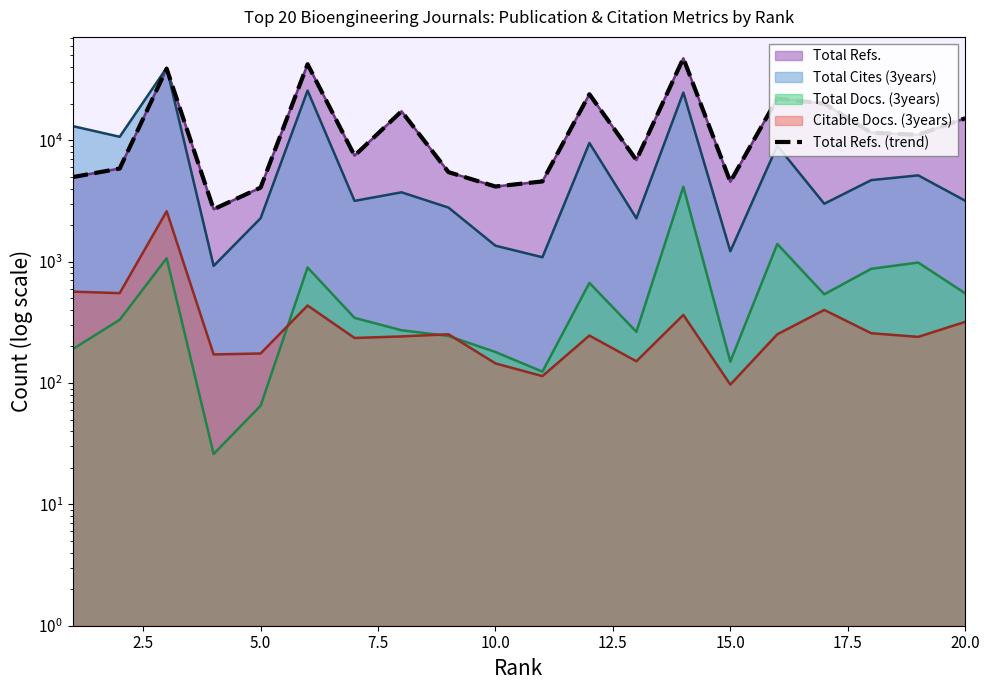

Reading left to right, extract all data points from this chart.

4971	5850	38899	2702	4074	42332	7471	17336	5464	4160	4581	23963	6872	47406	4551	22086	20035	11545	11089	15178